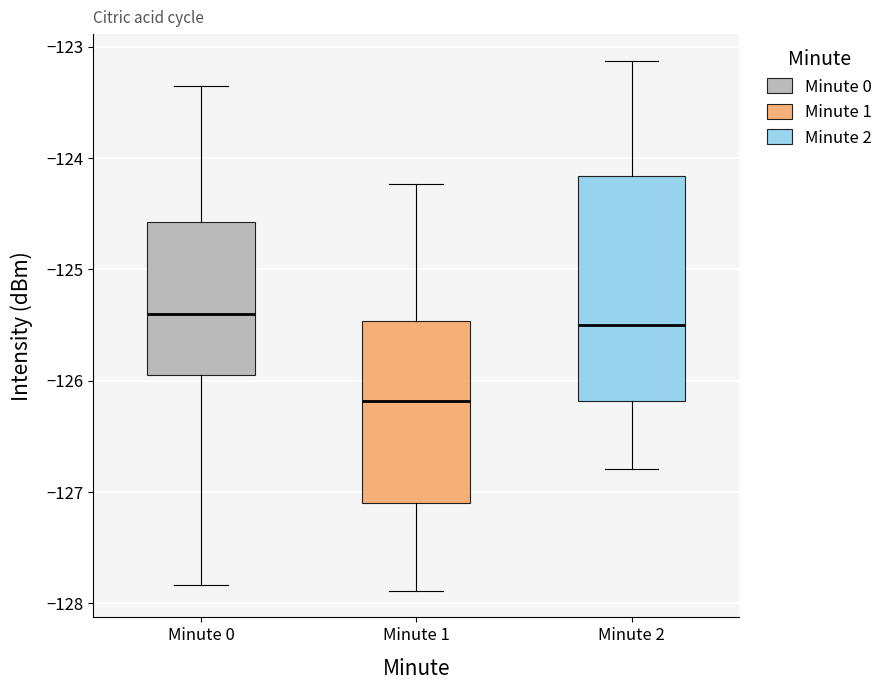

Reading left to right, read every box against the y-axis: the position of its median line, the range the box covers, and the ends of its whiskers. The values are not printed on the chart, so give them approximately, as read against the axis.

Minute 0: median -125.4, box -125.9 to -124.6, whiskers -127.8 to -123.4
Minute 1: median -126.2, box -127.1 to -125.5, whiskers -127.9 to -124.2
Minute 2: median -125.5, box -126.2 to -124.2, whiskers -126.8 to -123.1